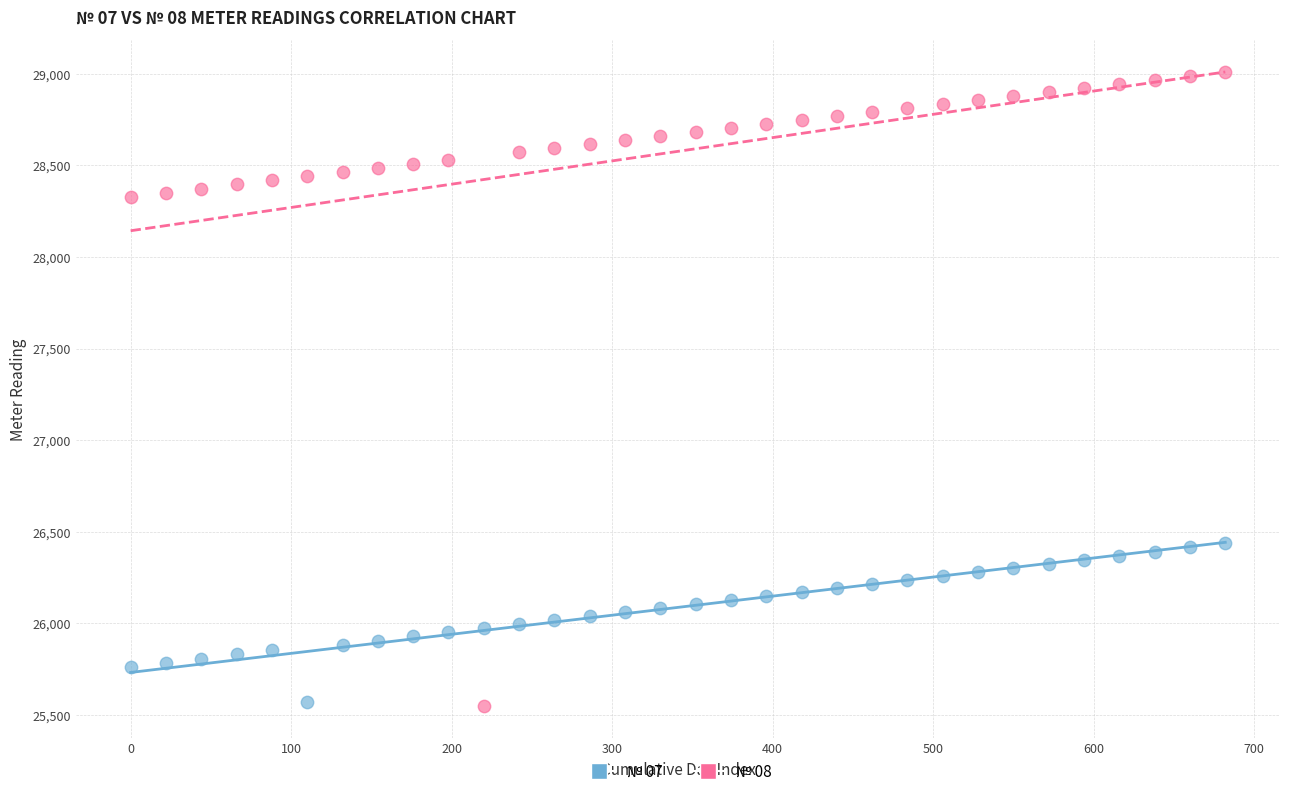

Across all data points, what is the range of Y values (max minus min)?

3463